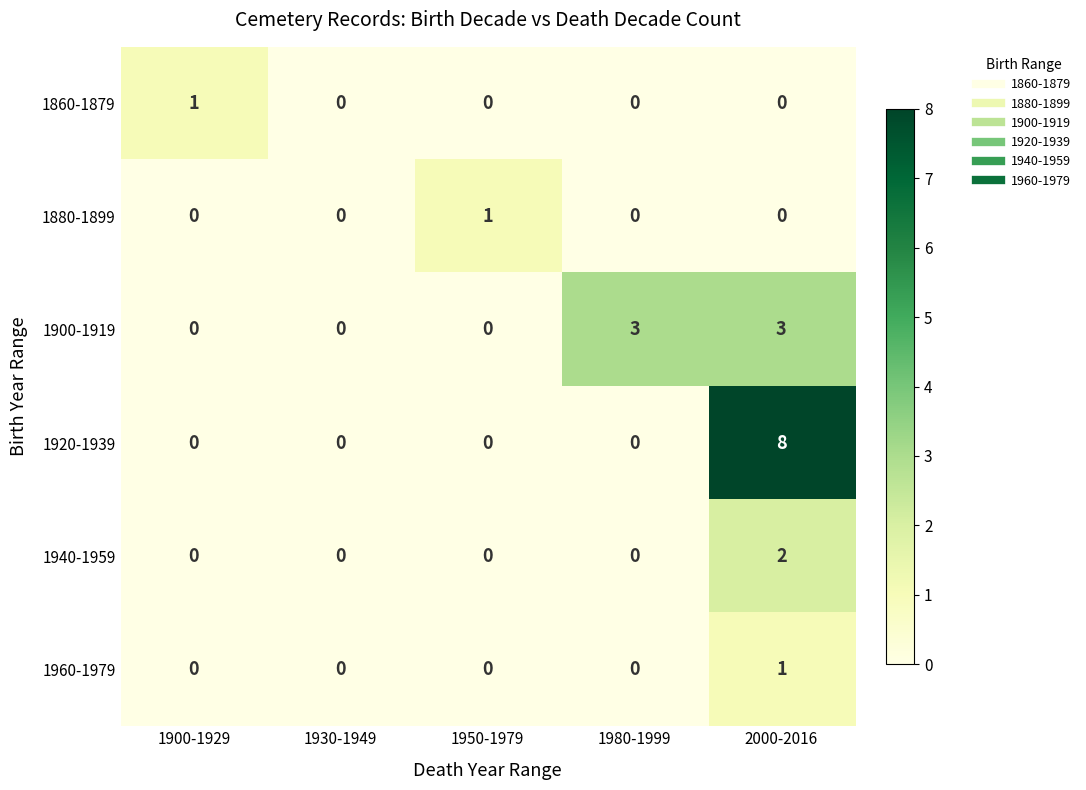

Which series has the largest range (max minus min)?

1920-1939